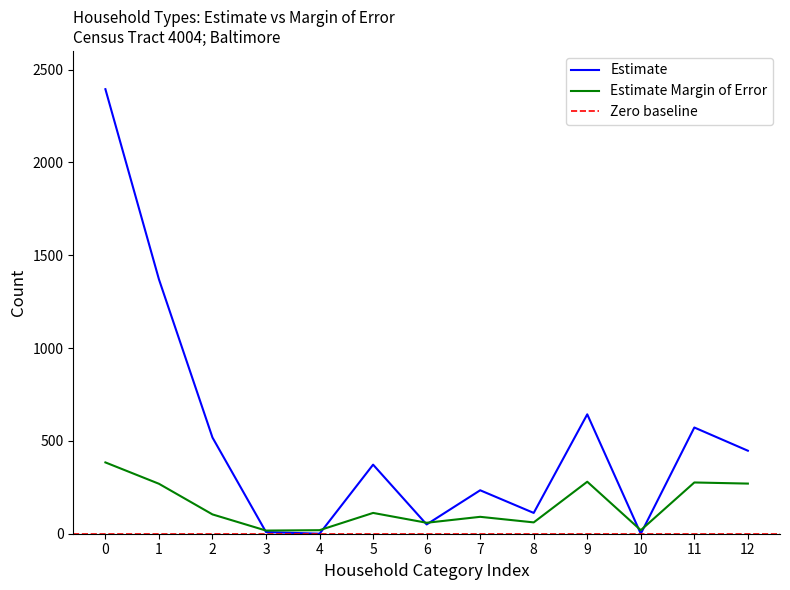

True or false: Estimate and Estimate Margin of Error intersect in this chart.

True